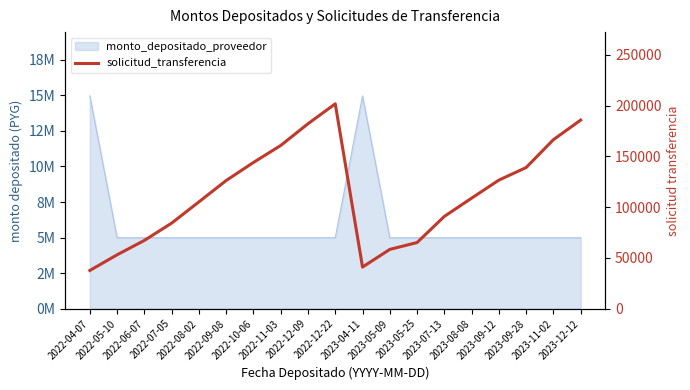

At which category does the chart reach its peak across all series?

2022-12-22